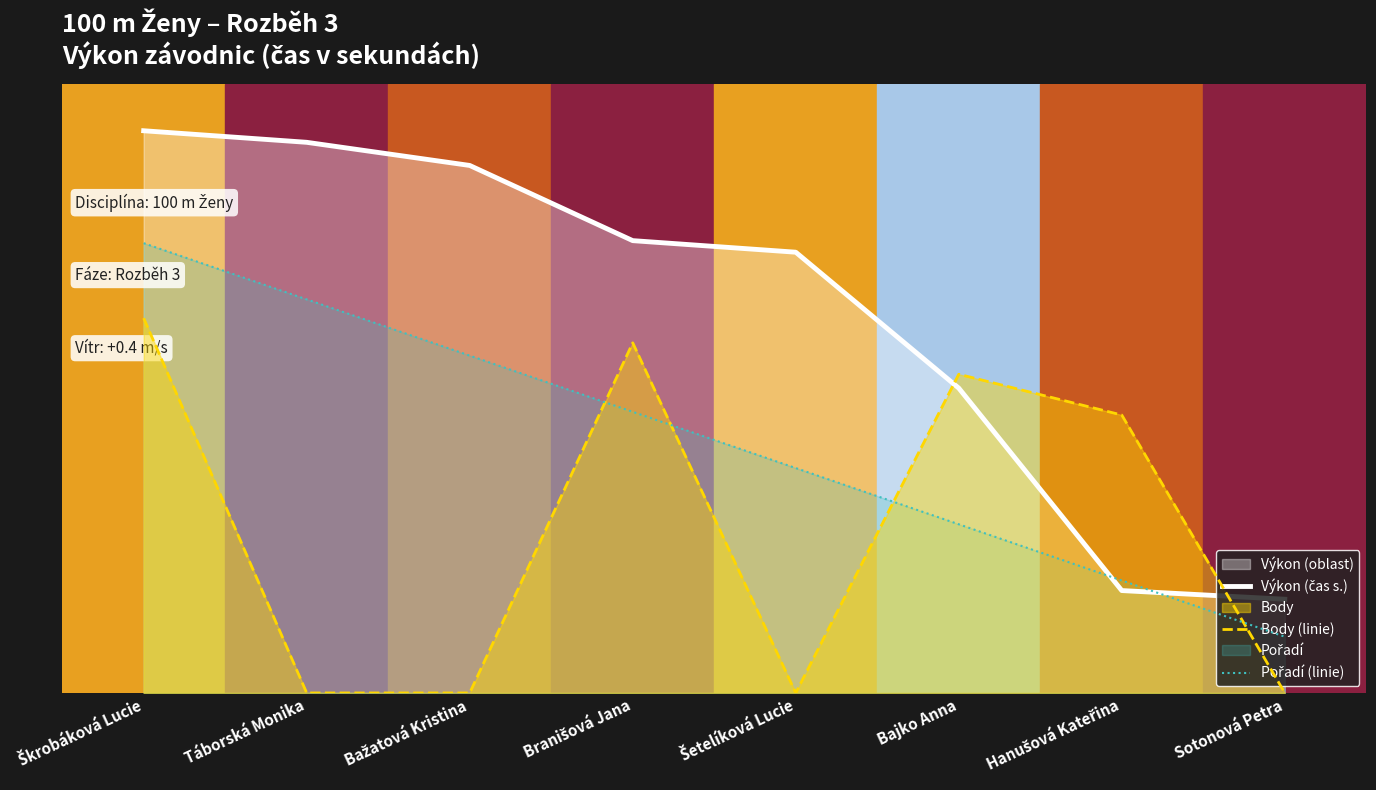

What is the difference between the Výkon (čas s.) values at Bajko Anna and Škrobáková Lucie?

5.5